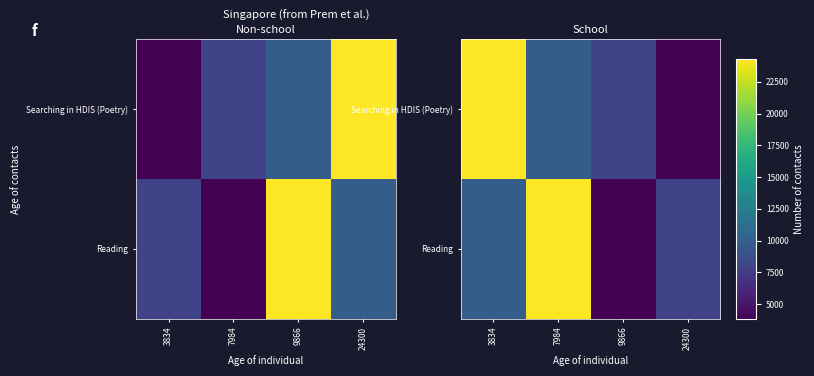

True or false: Searching in HDIS (Poetry) has a value of 13050 at 3834.

False